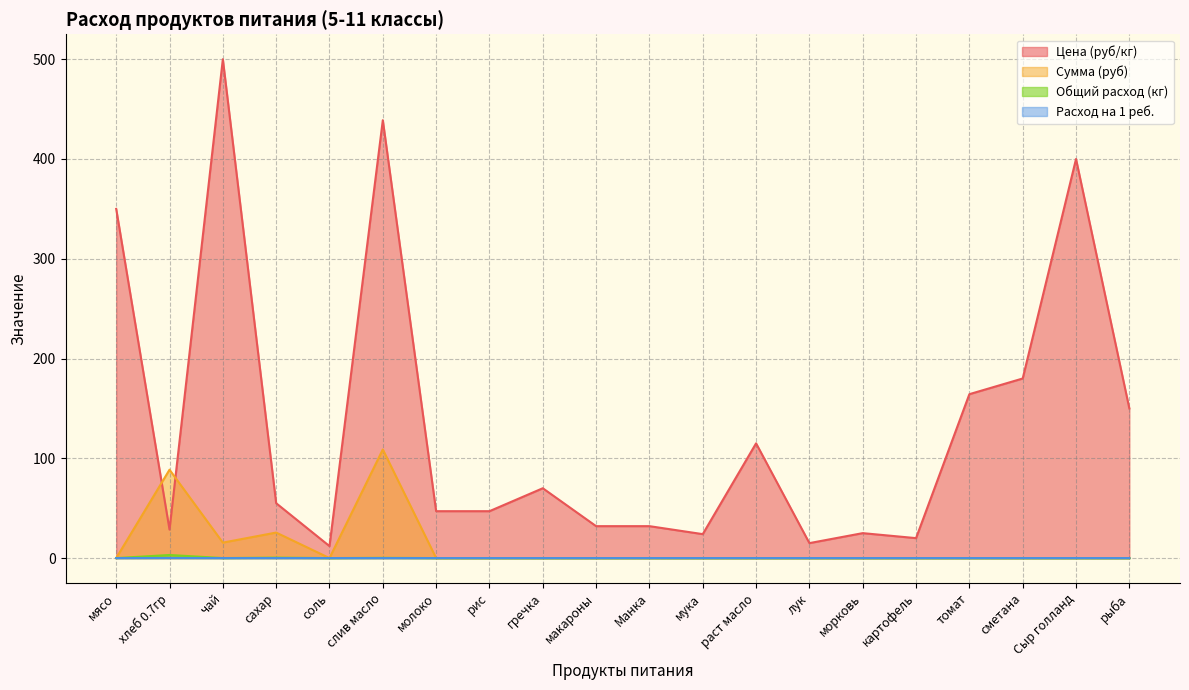

Which category has the lowest value in the Цена (руб/кг) series?

соль